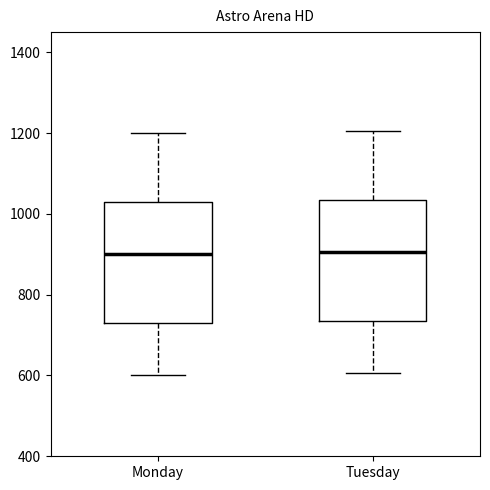

Where does the upper whisker of the box for Monday end on the y-axis? The values are not printed on the chart, so give them approximately, as read against the axis.

1200